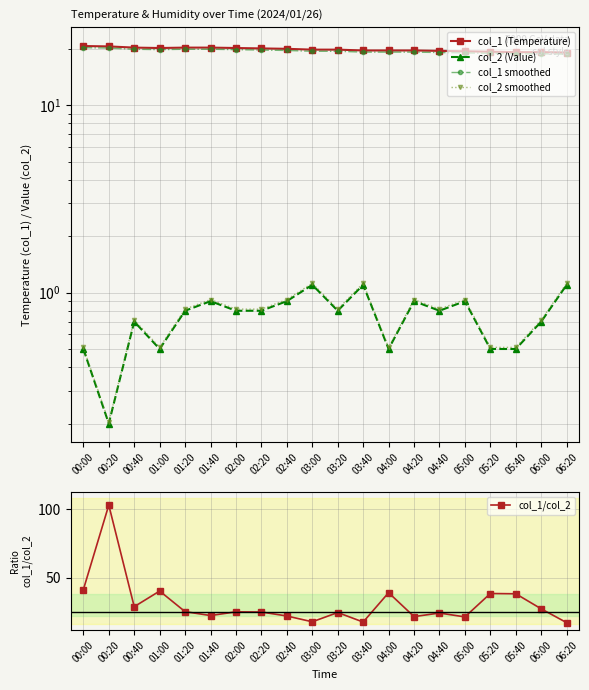

Does the chart display data point markers on the line(s)?

Yes